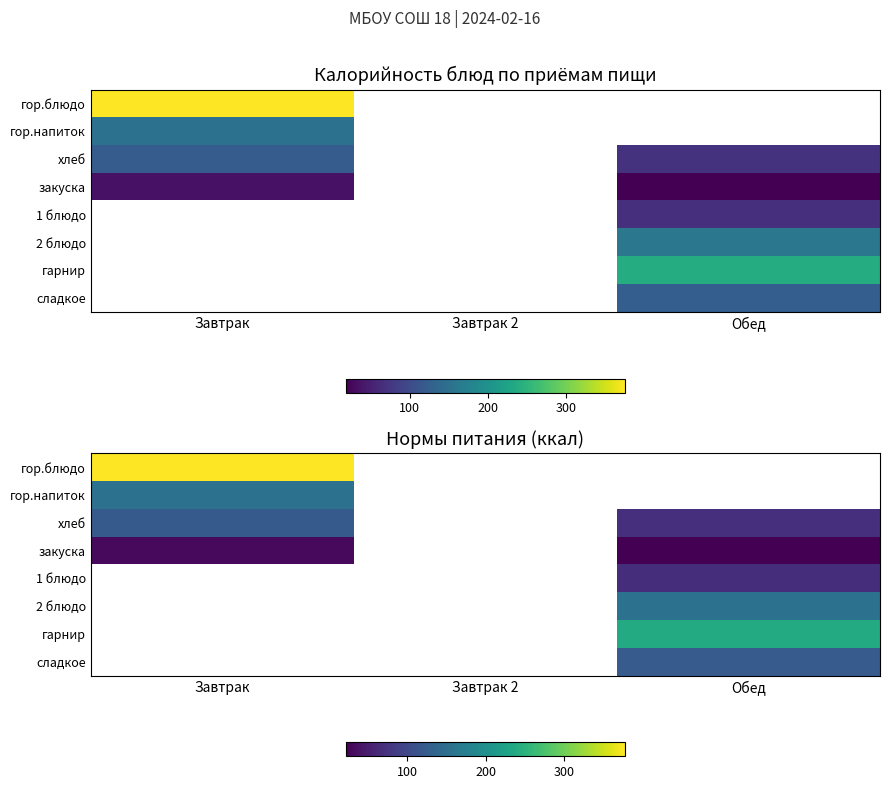

At which category does the chart reach its minimum across all series?

Обед